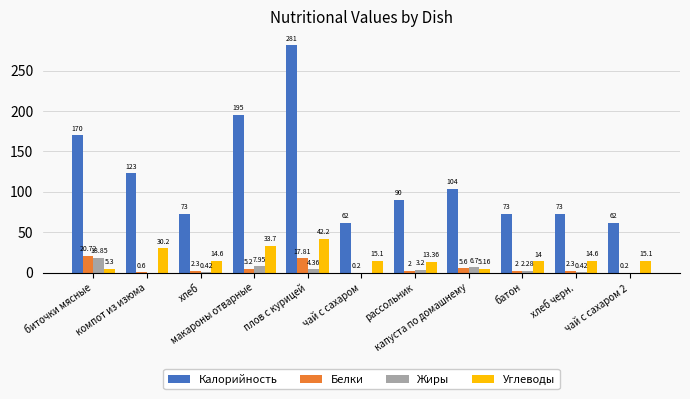

What is the average value of the Белки series?

5.4